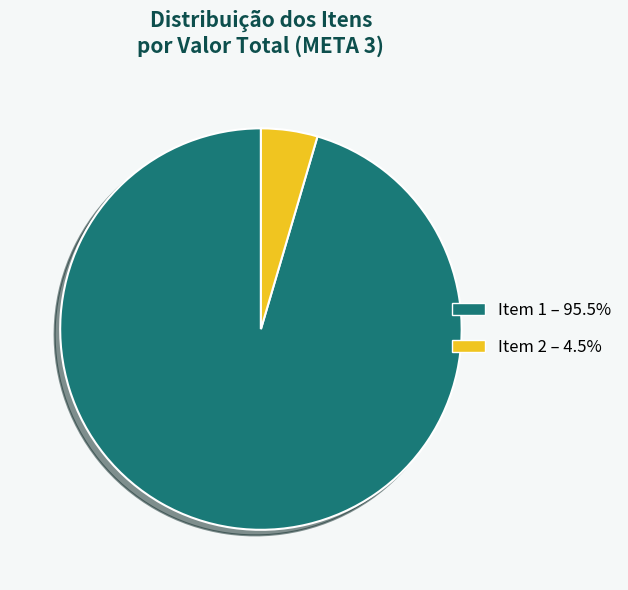

Which has a higher value, Item 2 or Item 1?

Item 1